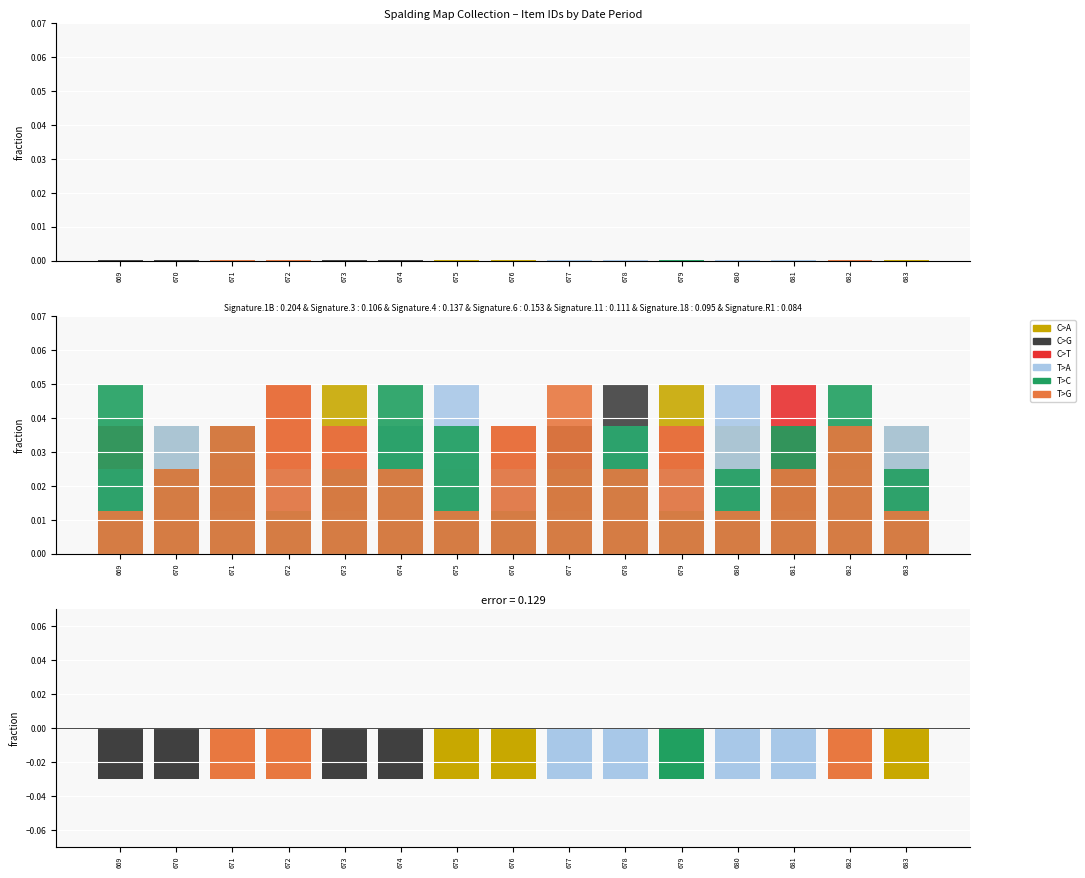

At 679, list the series in order from smallest to largest.

T>C, C>G, T>A, C>T, T>G, C>A